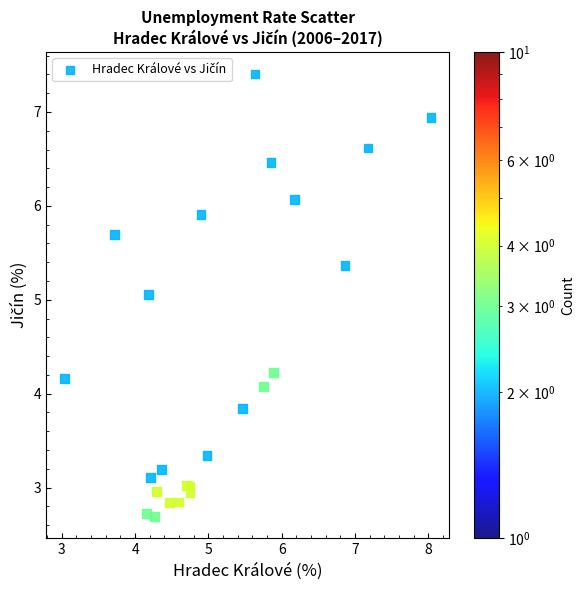

What Y value in the scatter plot is closest to 5?

5.1